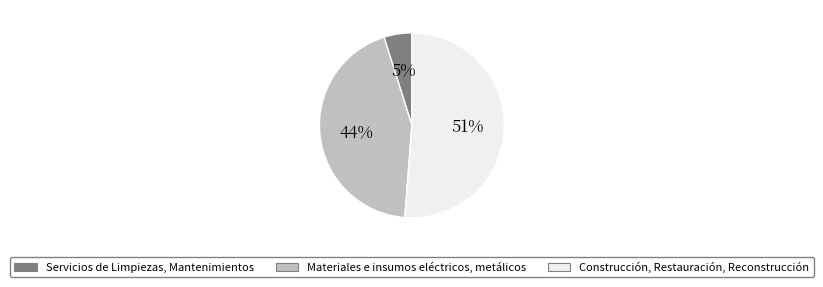

Is it true that Servicios de Limpiezas, Mantenimientos is 5% of the pie?

True